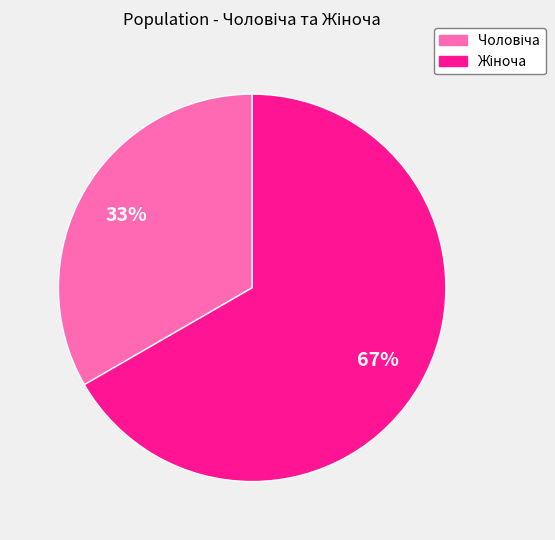

Does any single category account for the majority?

Yes